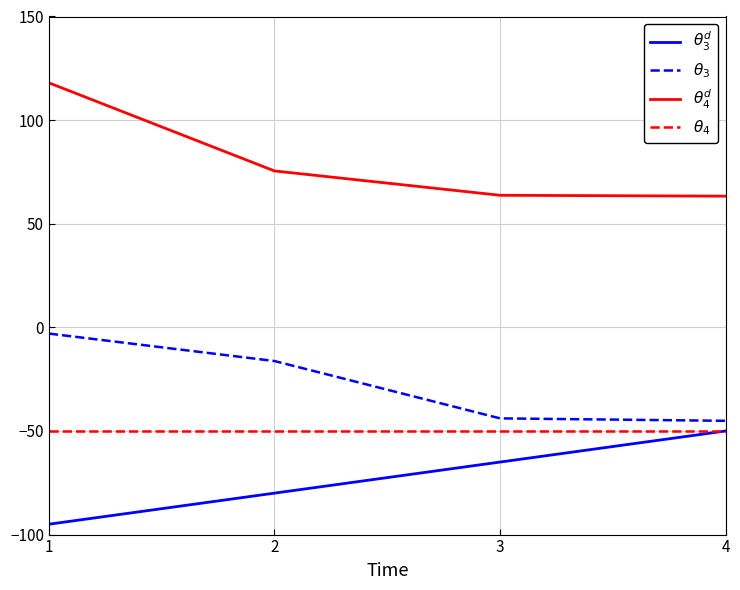

What value does the $\theta_4^d$ series have at 4?

63.3